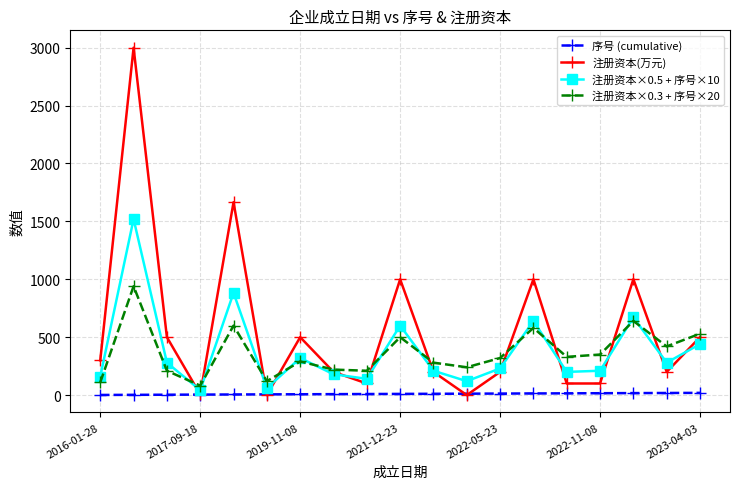

What are all the series names shown in the legend?

序号 (cumulative), 注册资本(万元), 注册资本×0.5 + 序号×10, 注册资本×0.3 + 序号×20